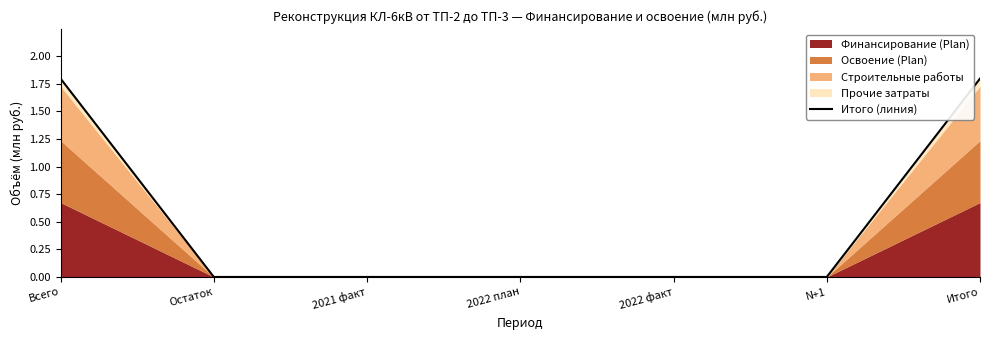

How many positive values are there?

2